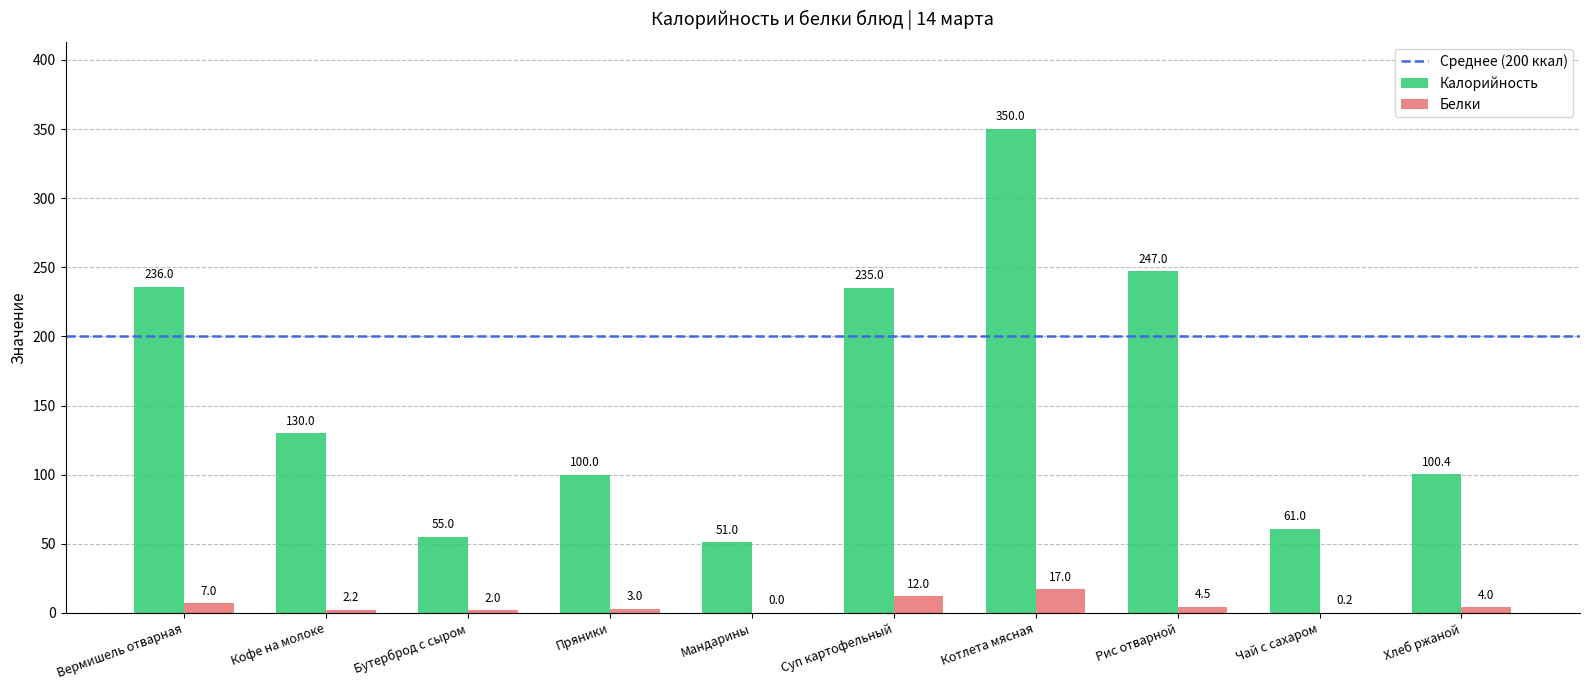

At which category is the sum across all series the highest?

Котлета мясная